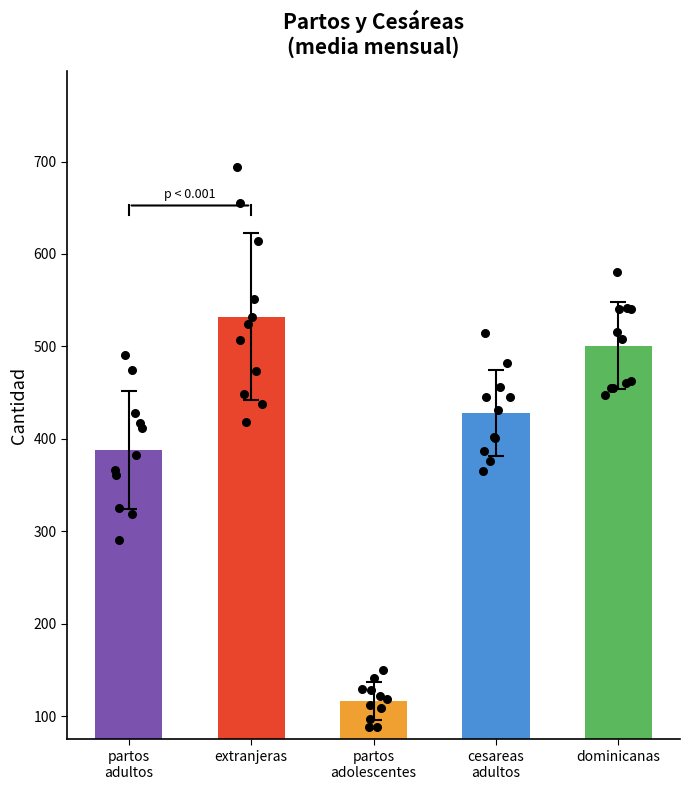

Is the value of cesareas adultos at 6 greater than the value of partos adolescentes at 8?

Yes